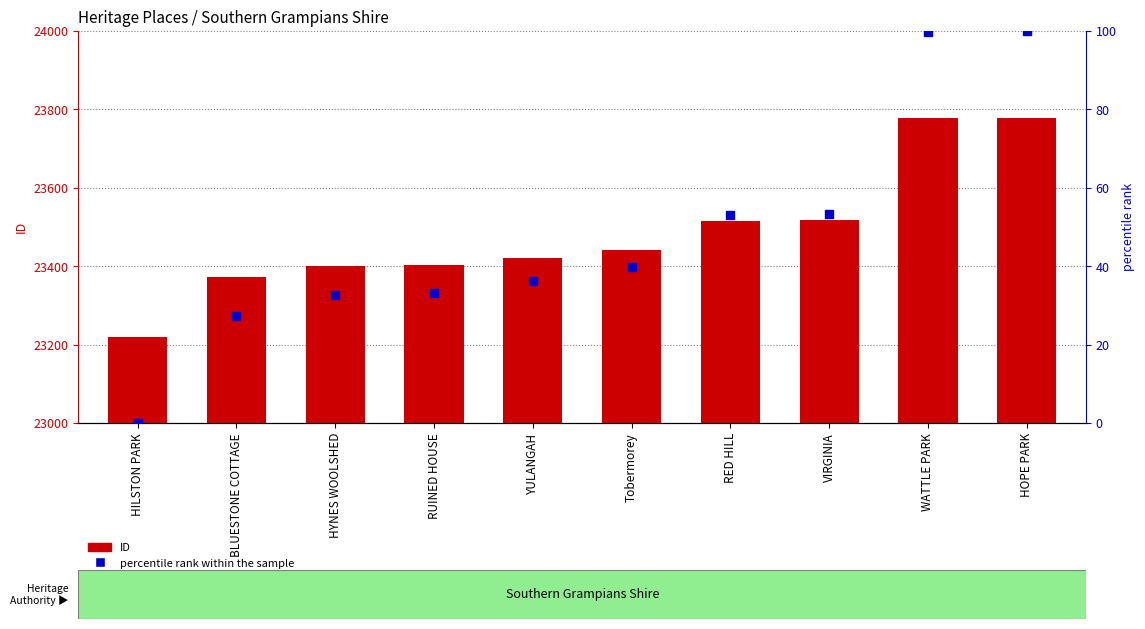

What position from the left is Tobermorey?

6